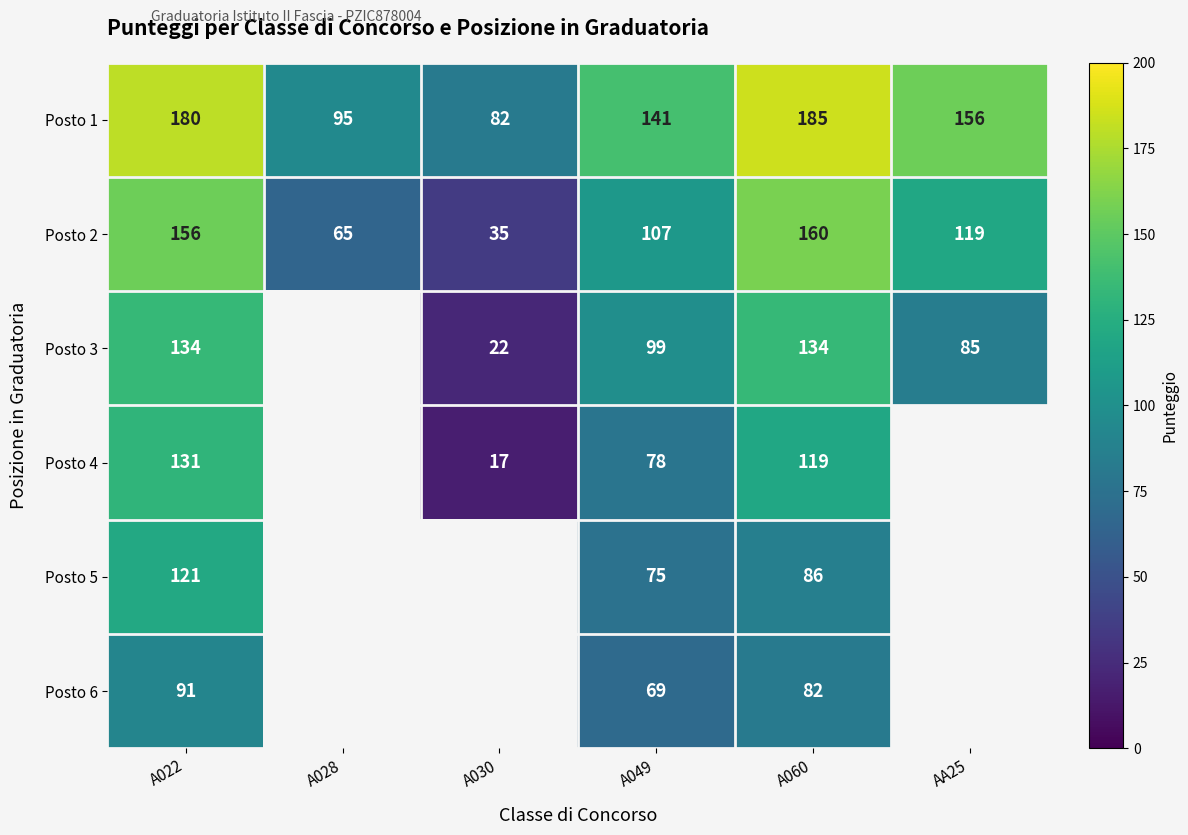

Between A028 and A030, which is larger?

A028